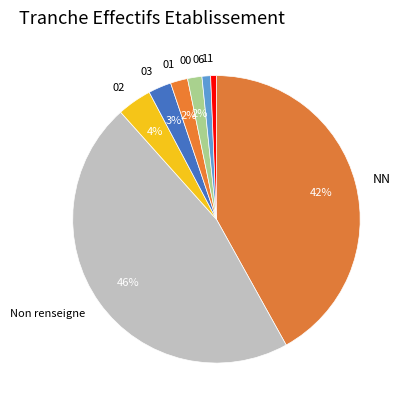

Combined, do 11 and 01 account for over 50%?

No